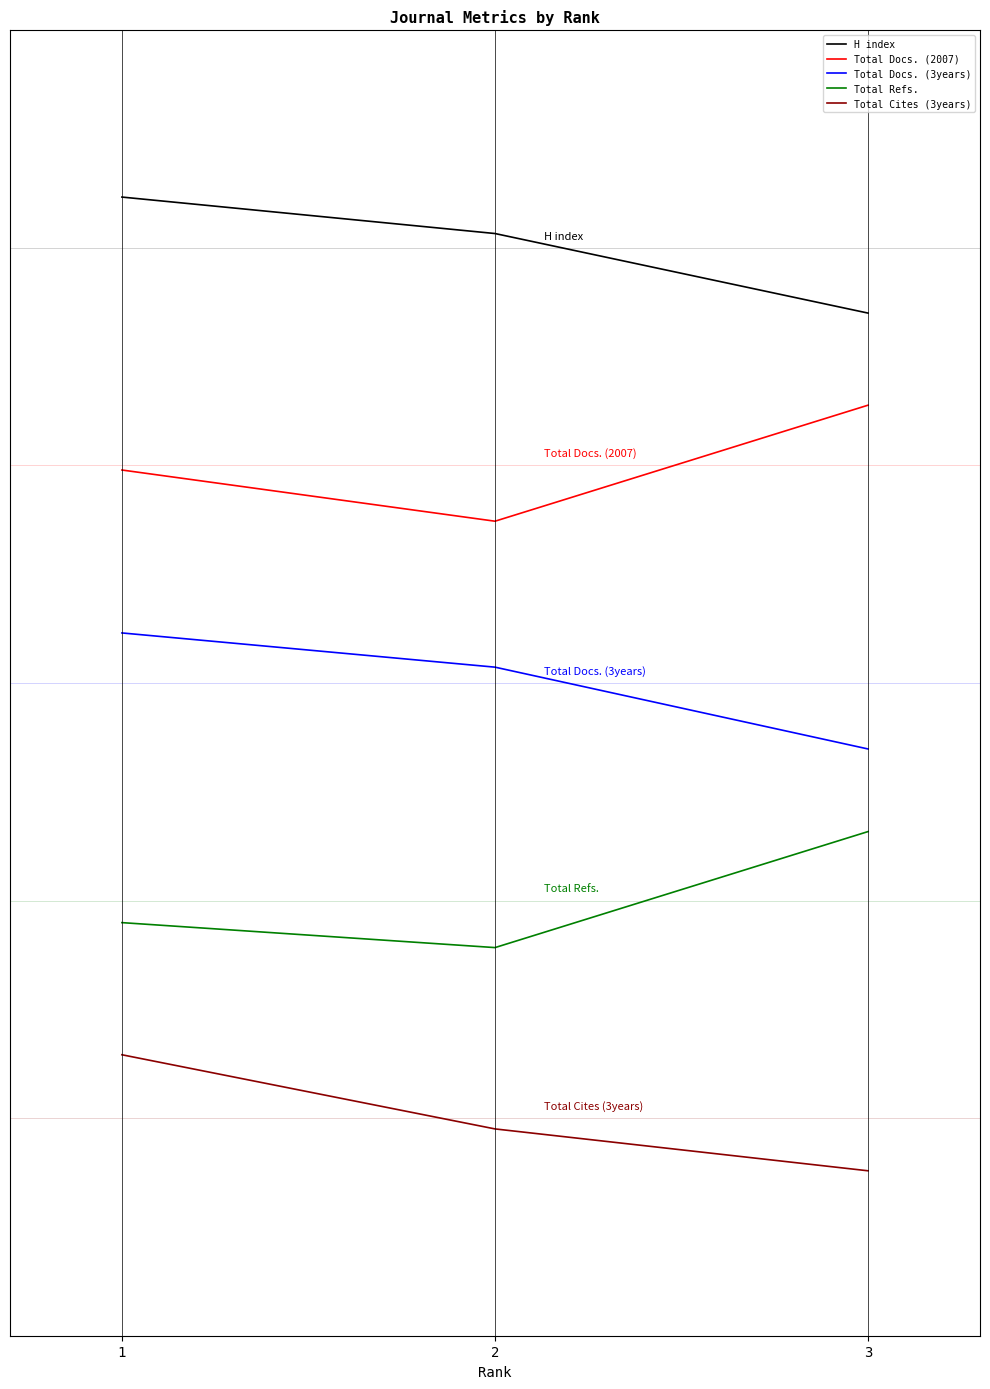

What is the highest value of the Total Cites (3years) series?

0.4